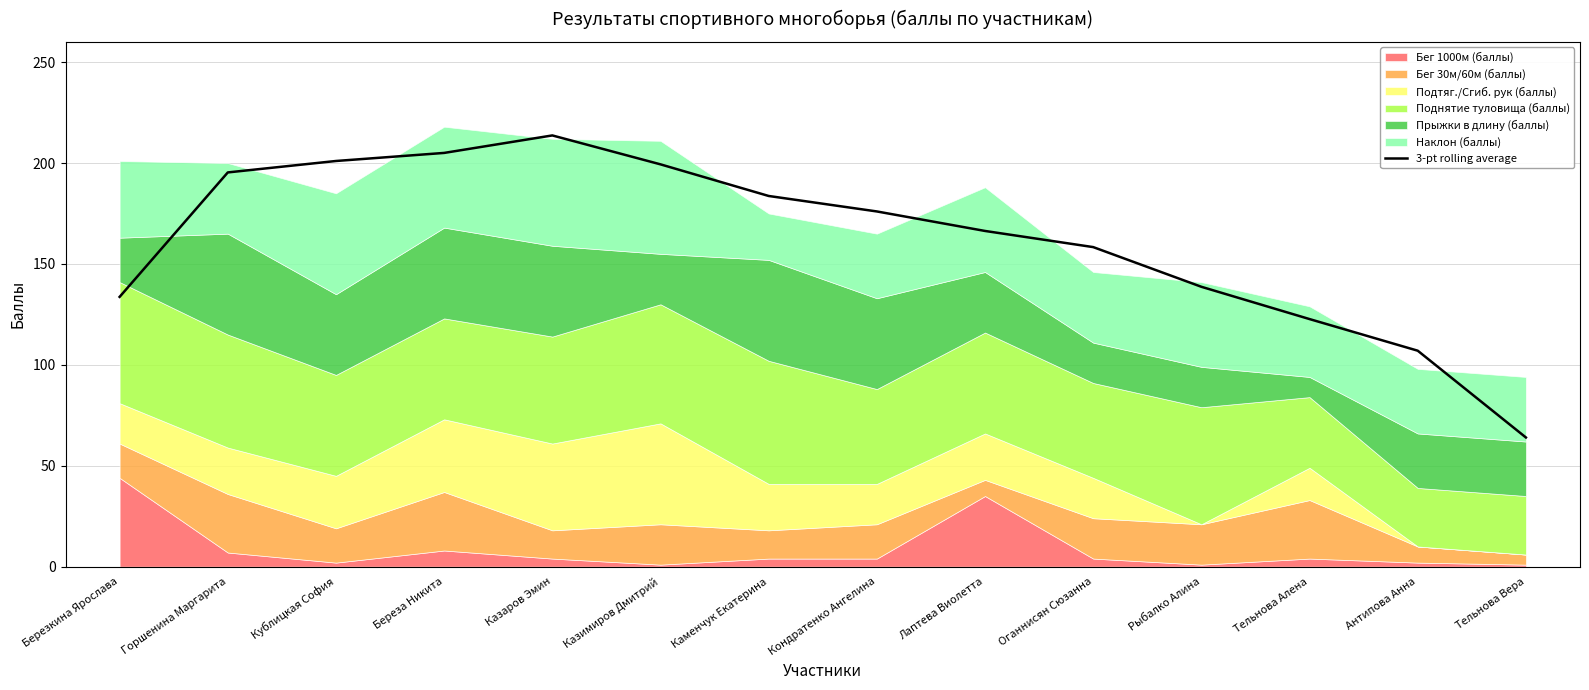

What is the sum of all values?

2264.7